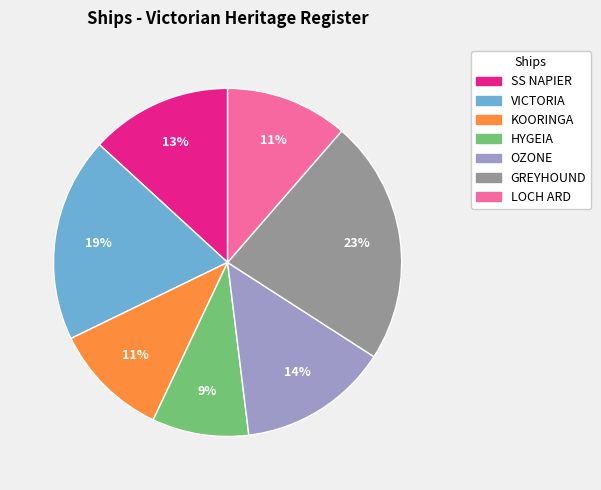

Between LOCH ARD and HYGEIA, which is larger?

LOCH ARD